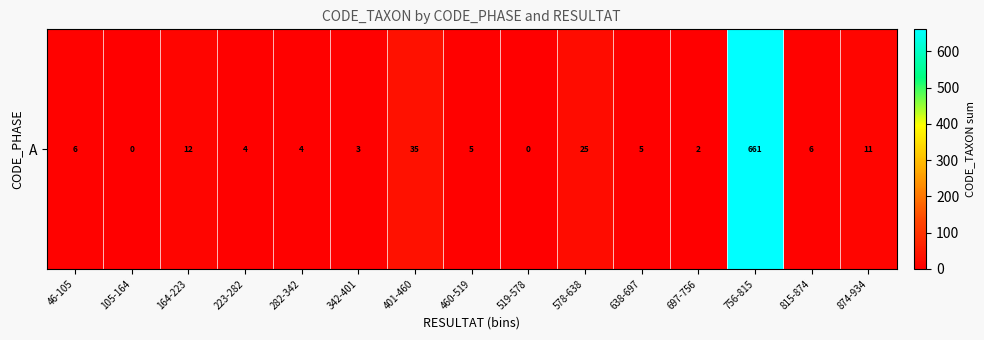

Which category has the lowest value across all series?

105-164